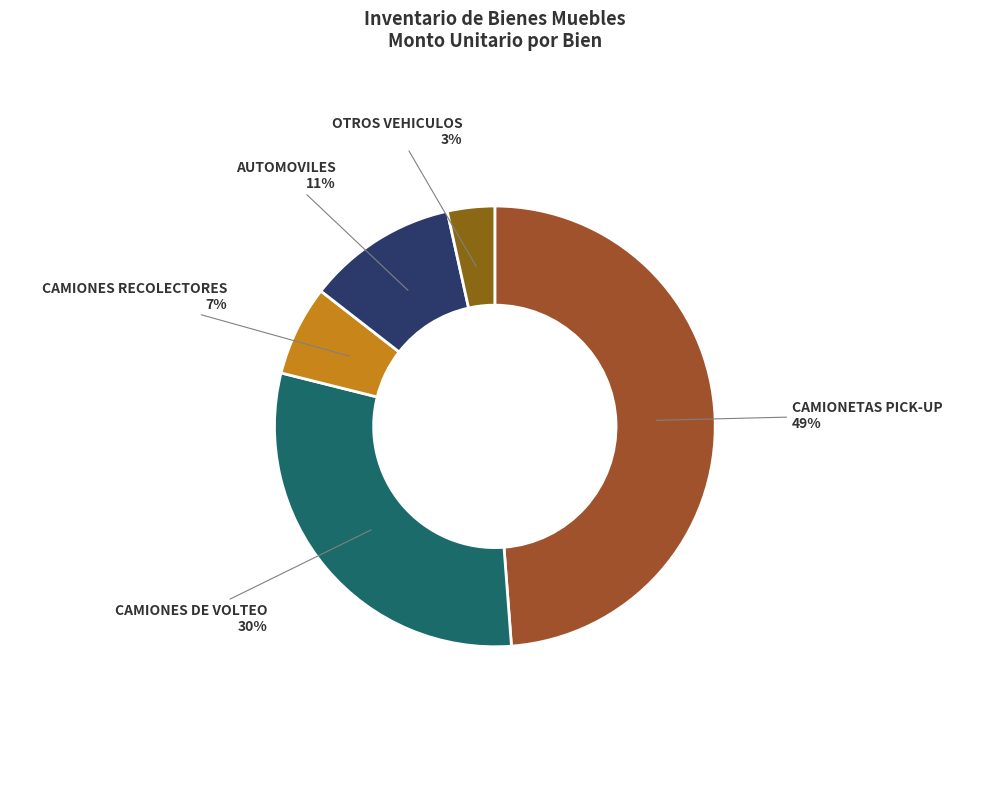

What is the smallest slice in the pie chart?

OTROS VEHICULOS